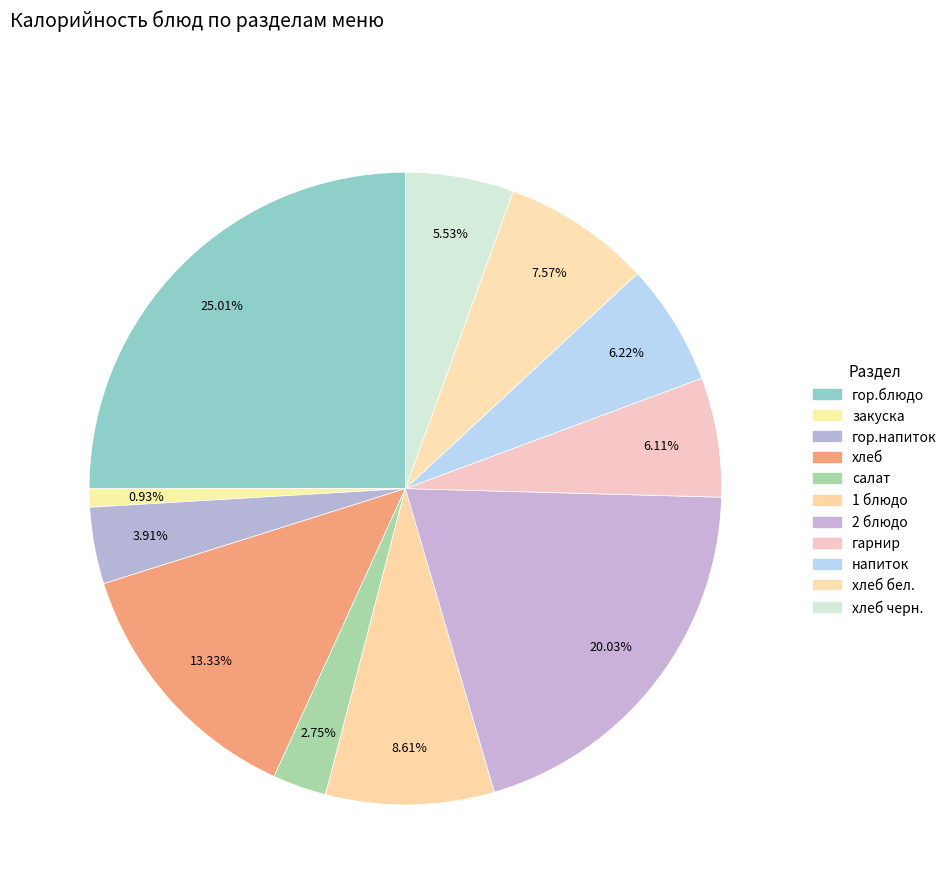

How many slices are in this pie chart?

11